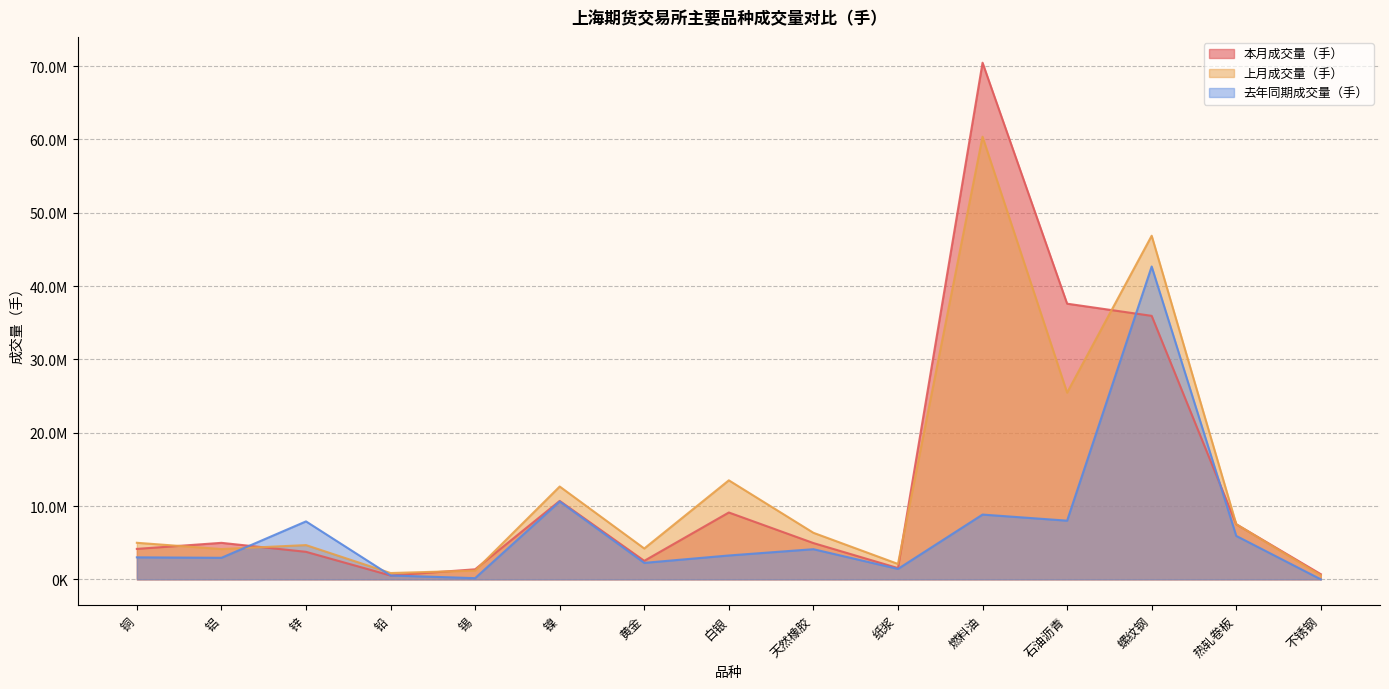

What is the label of the 12th point from the right?

铅